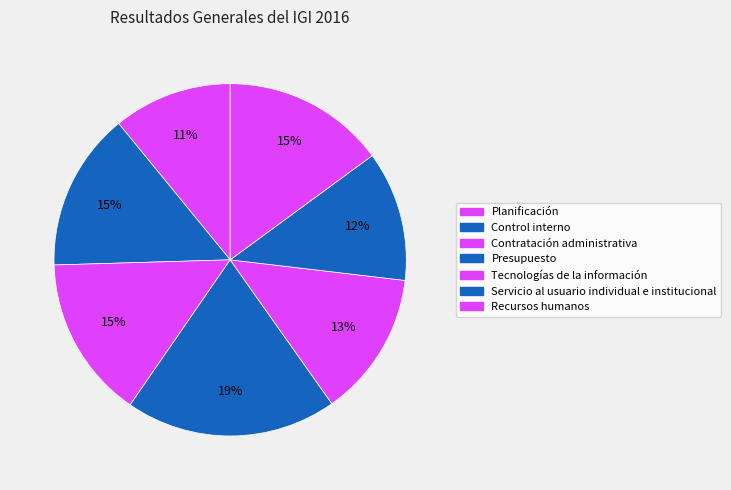

What is the smallest slice in the pie chart?

Planificación